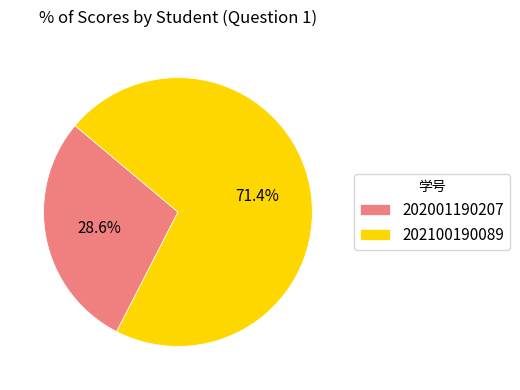

Between 202001190207 and 202100190089, which is larger?

202100190089